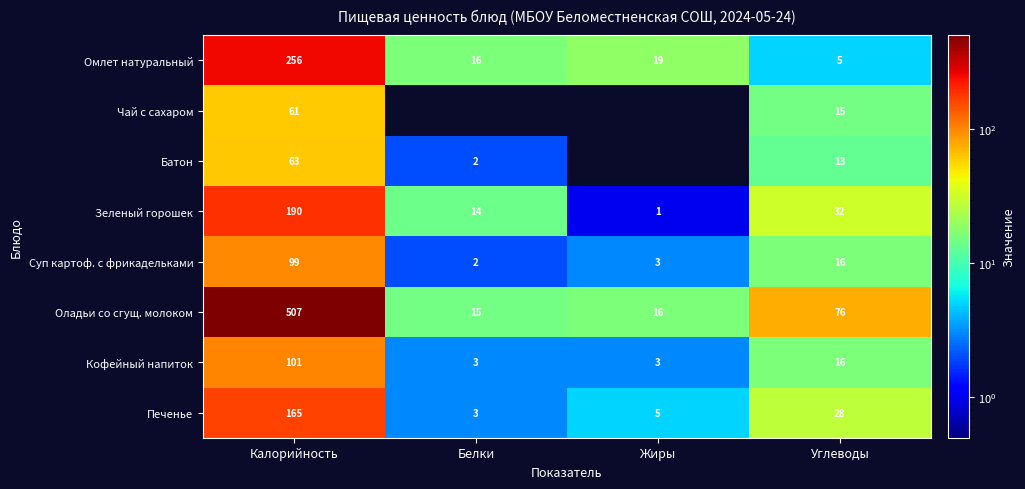

What is the approximate value of Кофейный напиток at Жиры?

3